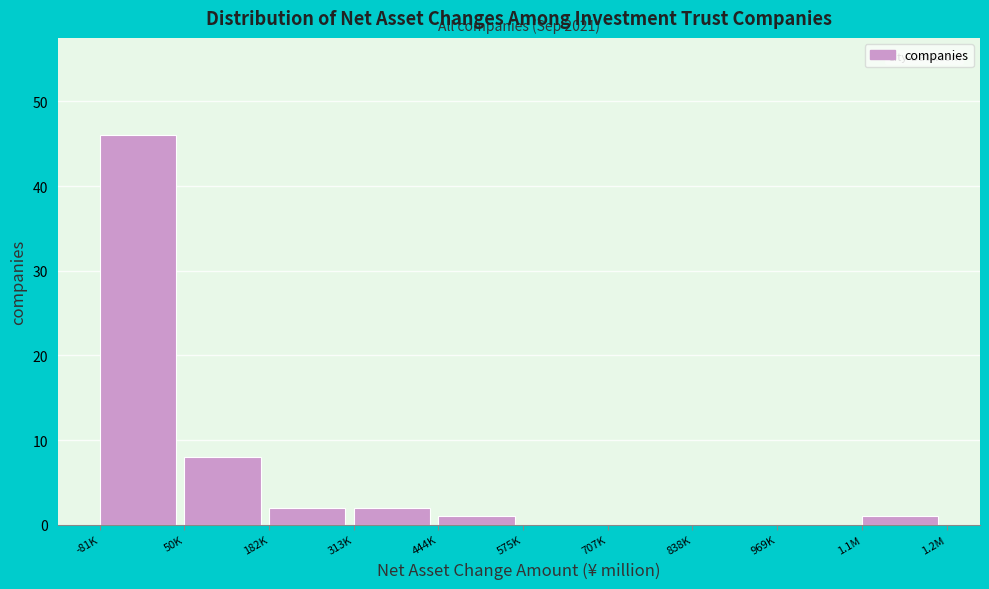

Reading left to right, what are all the values shown in this chart?

-81K=46	50K=8	182K=2	313K=2	444K=1	575K=0	707K=0	838K=0	969K=0	1.1M=1